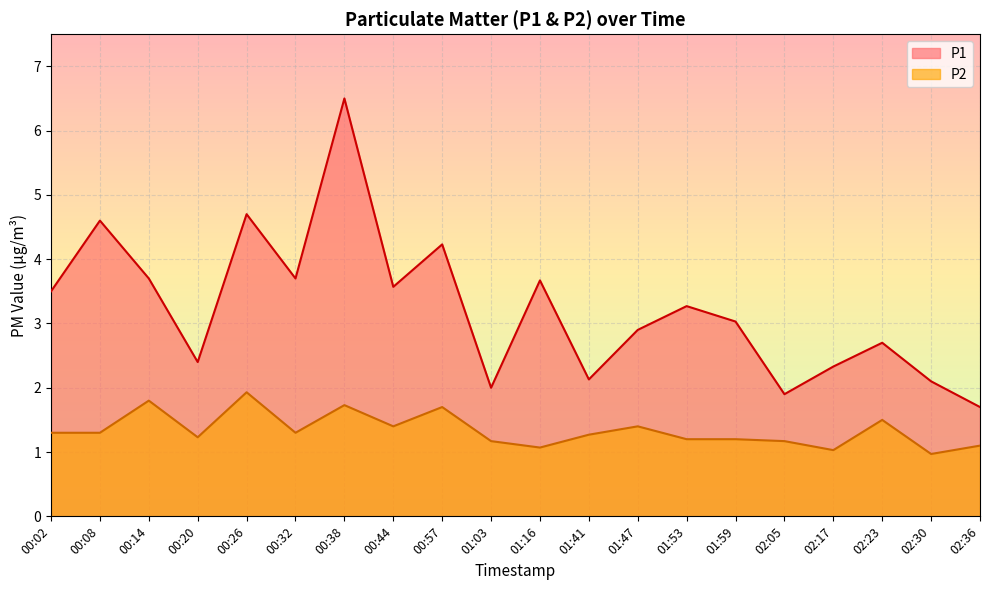

Is the value of P2 at 01:59 greater than the value of P1 at 01:41?

No